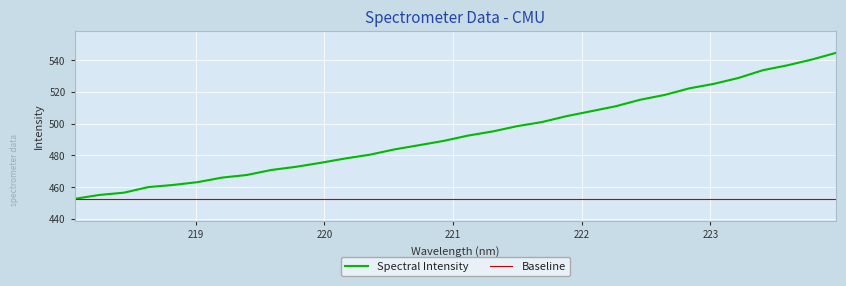

What is the smallest value displayed?

452.5